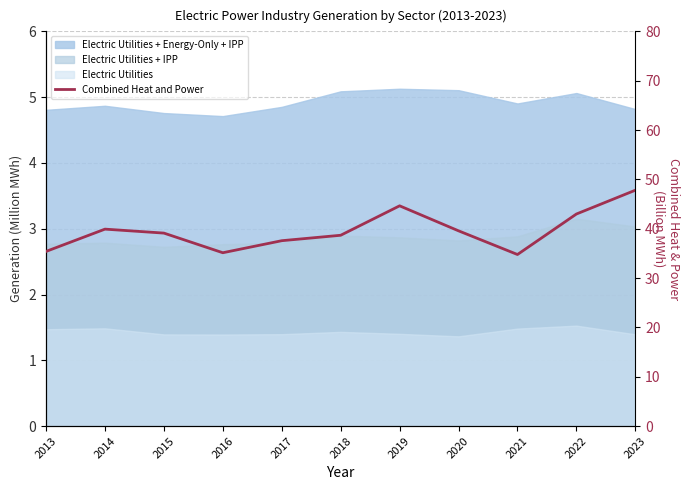

What is the value of the 9th point from the left?

34.8